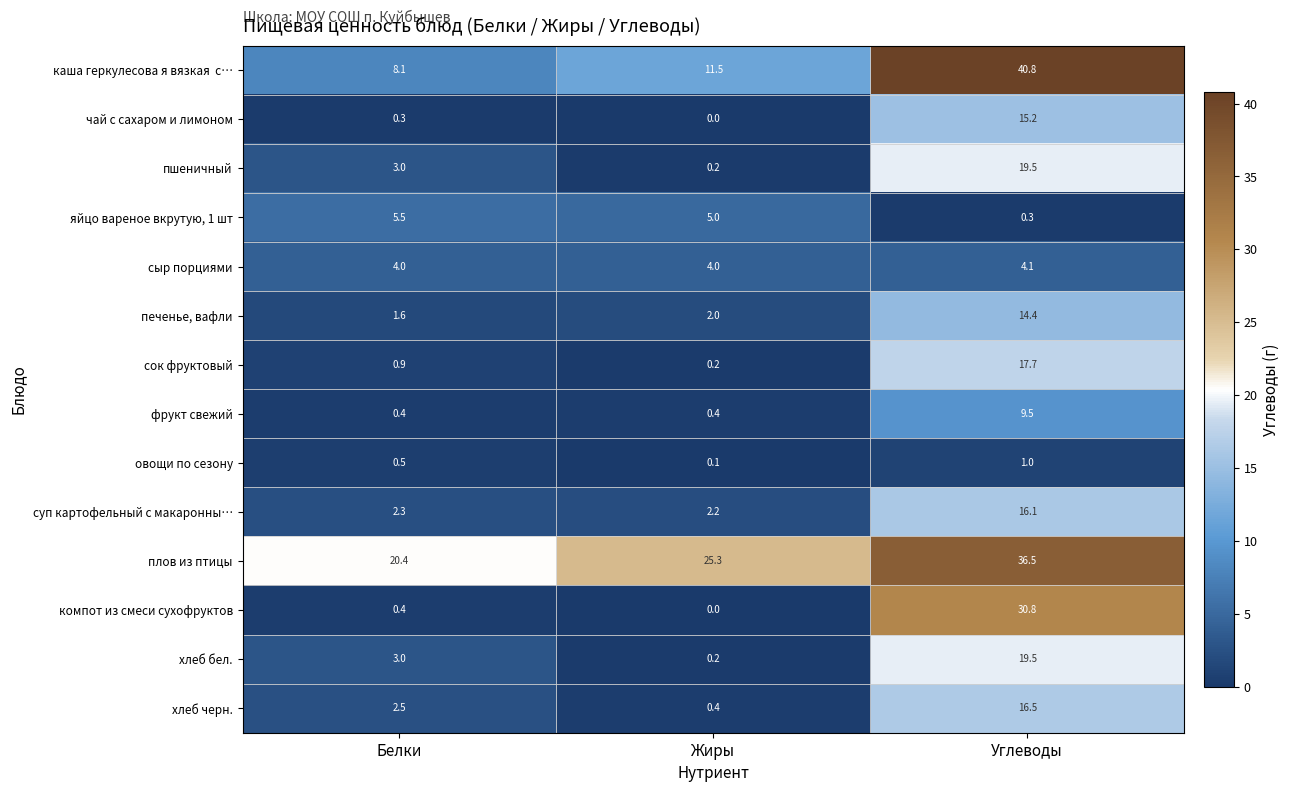

Is it true that чай с сахаром и лимоном equals -5.0 at Жиры?

False